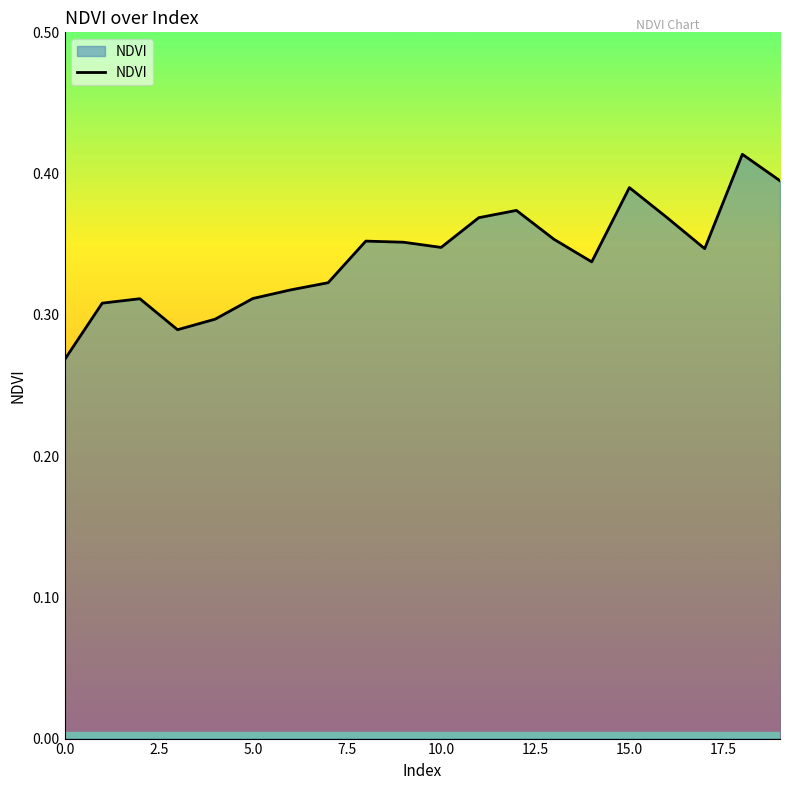

Does the chart have visible grid lines?

No